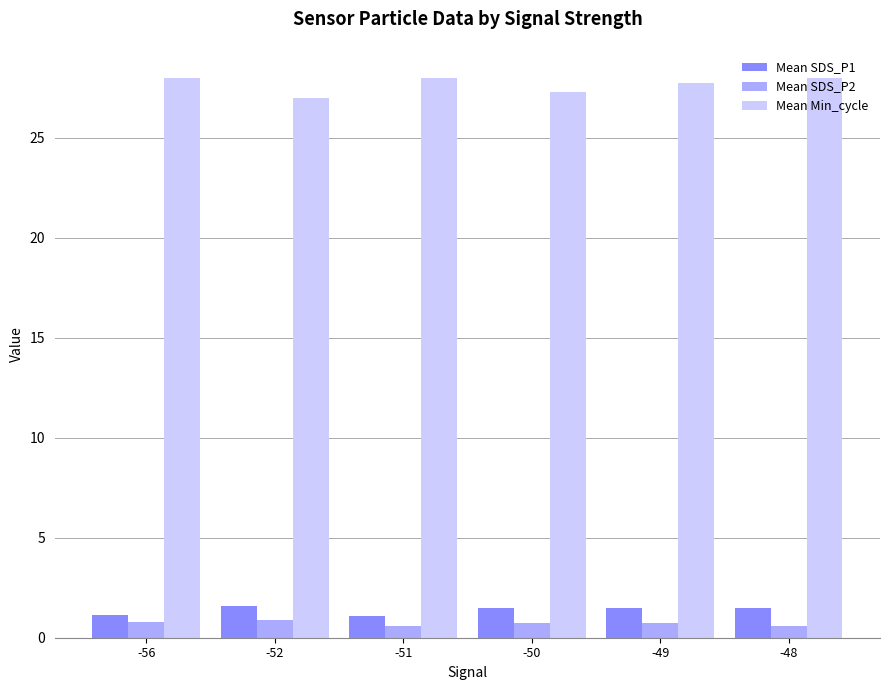

What is the difference between the highest and lowest values at -48?

27.4